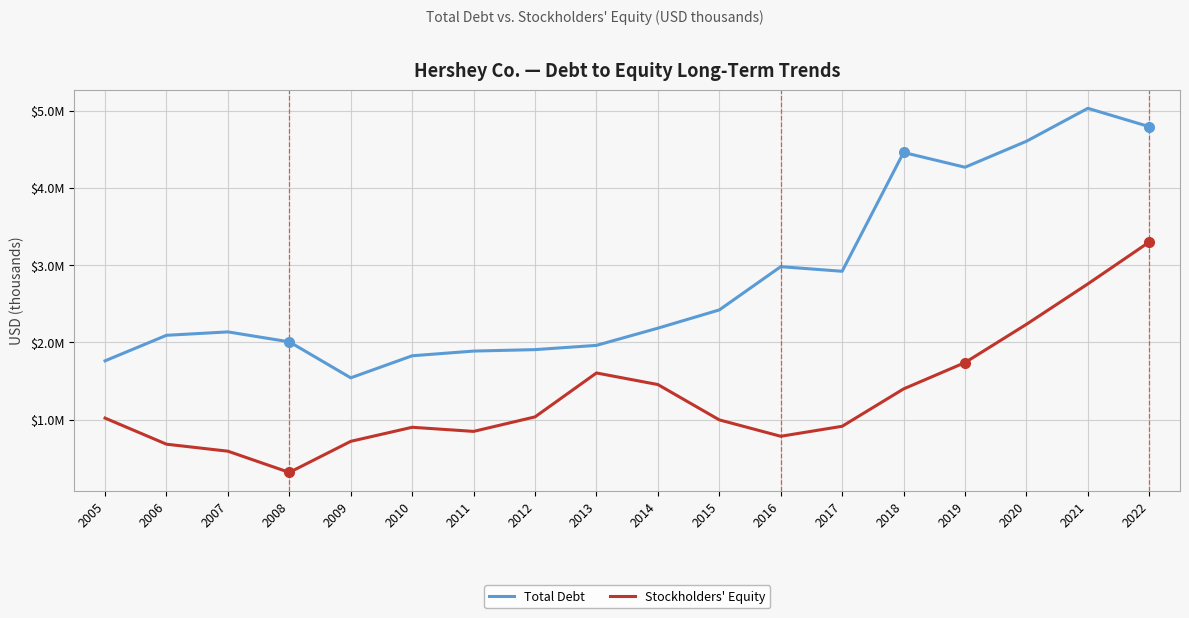

True or false: Total Debt and Stockholders' Equity intersect in this chart.

False